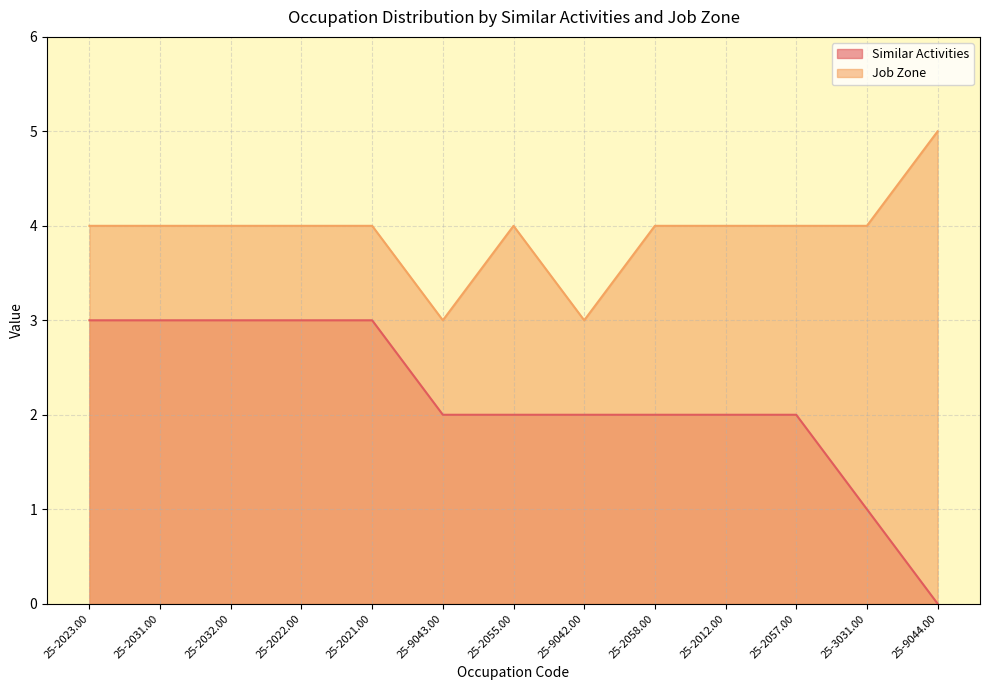

At how many categories does at least one series exceed 4?

1